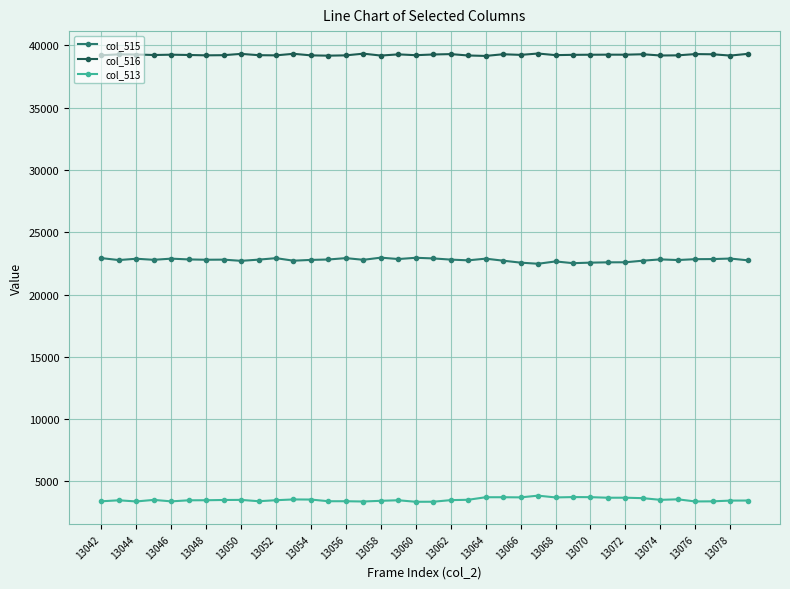

What is the value of the col_515 point at the 13th from the left?

22782